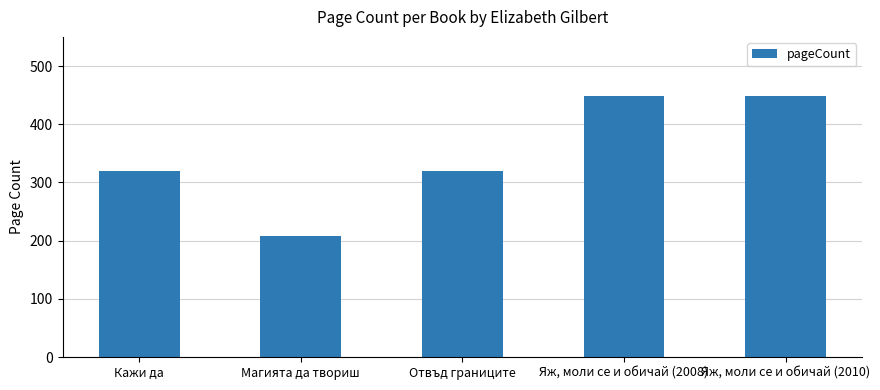

What is the difference between the maximum and minimum values?

240